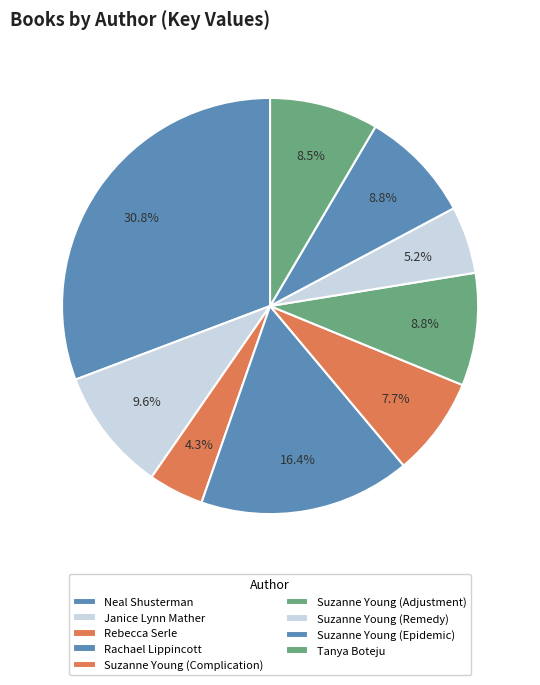

How many segments does this pie chart have?

9